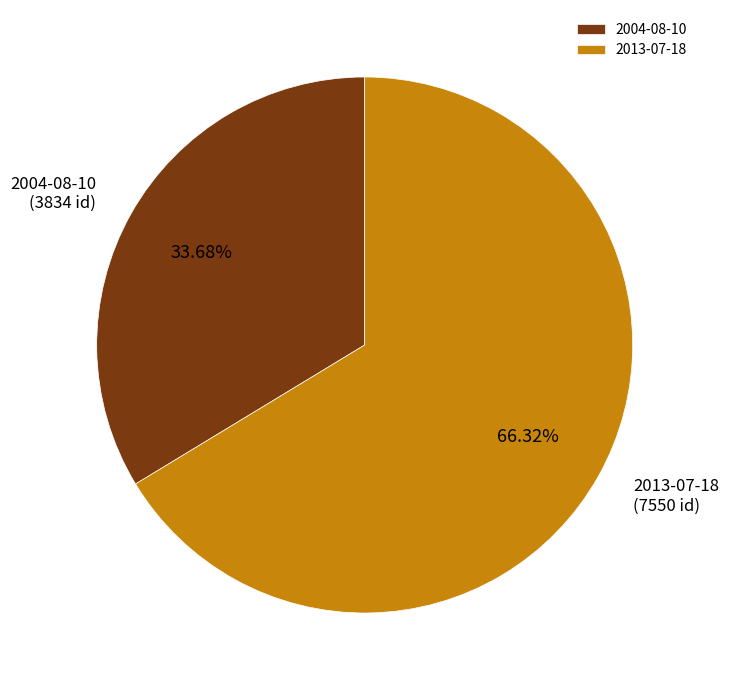

To the nearest percent, what is the average slice percentage?

50%